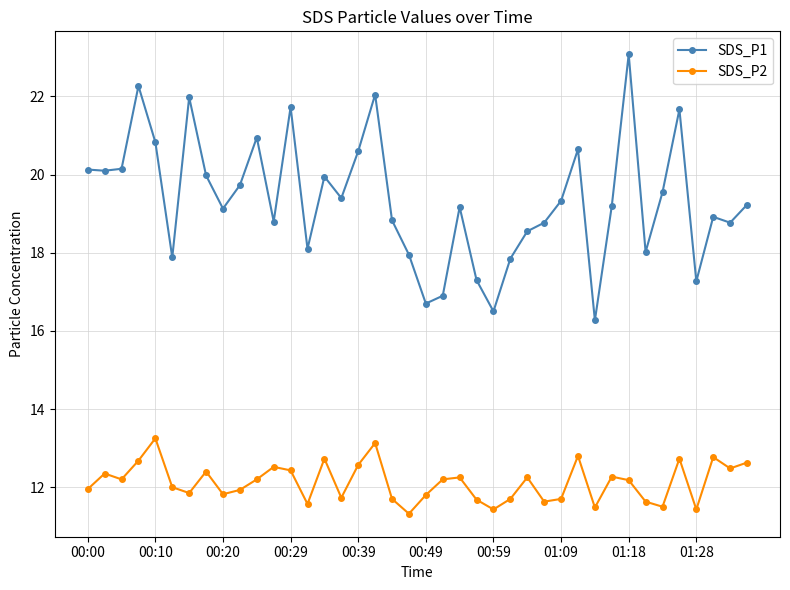

What is the value of the SDS_P2 point at the 33rd from the left?

12.2